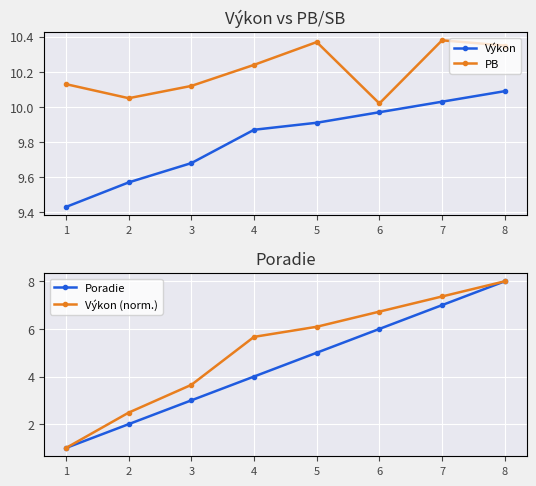

Which has a higher value, 8 or 6?

8